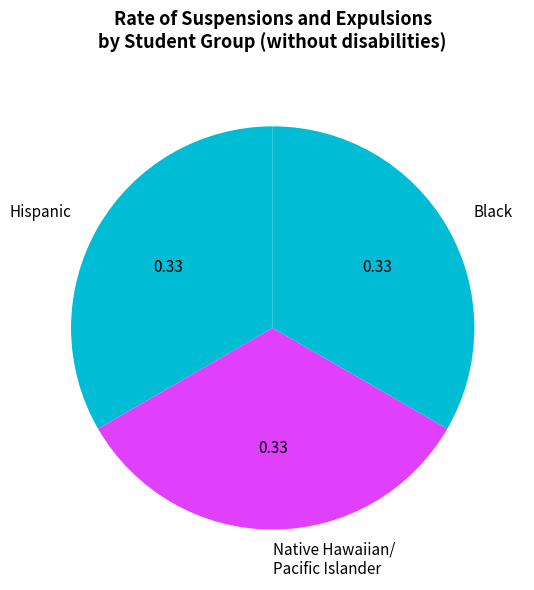

Approximately how many times larger is the value at Native Hawaiian/ Pacific Islander compared to Hispanic?

1.0